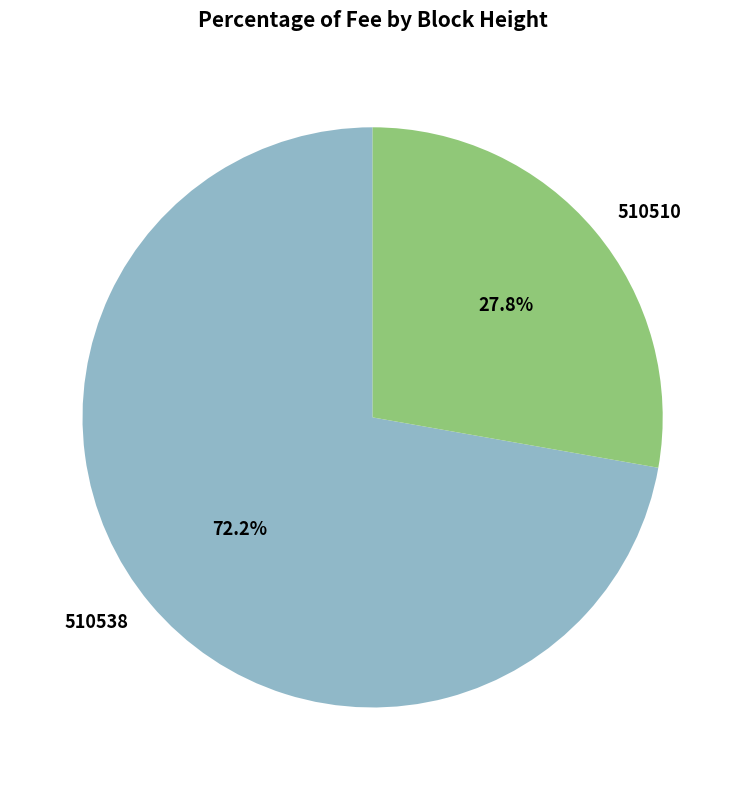

What percentage is the 510510 slice, to the nearest percent?

28%